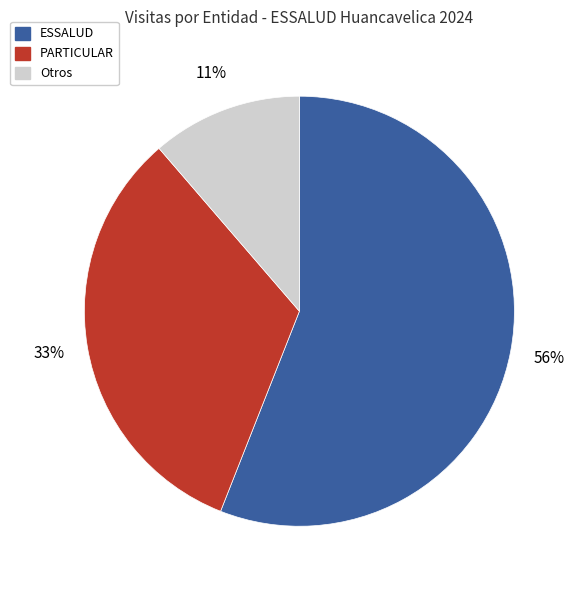

Count the number of slices in the pie.

3